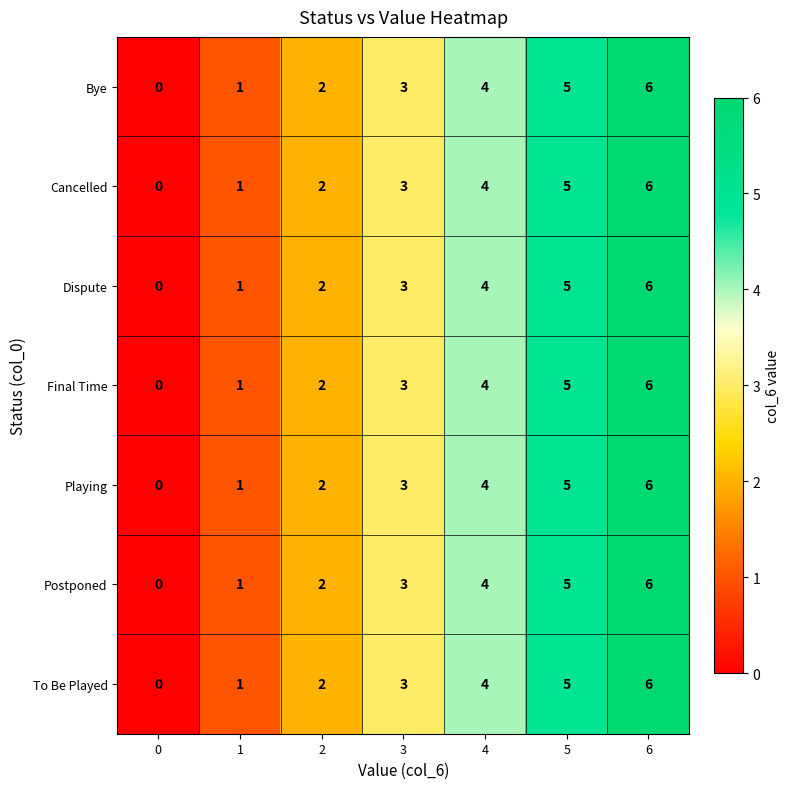

Is the value of Bye at 3 greater than the value of To Be Played at 5?

No